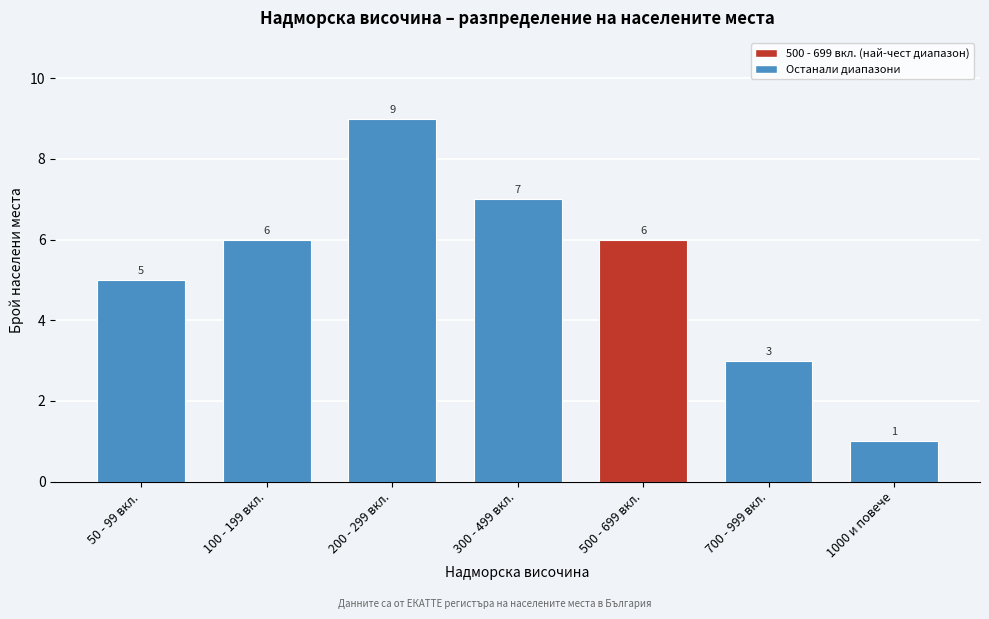

Reading left to right, extract all data points from this chart.

50 - 99 вкл.=5	100 - 199 вкл.=6	200 - 299 вкл.=9	300 - 499 вкл.=7	500 - 699 вкл.=6	700 - 999 вкл.=3	1000 и повече=1